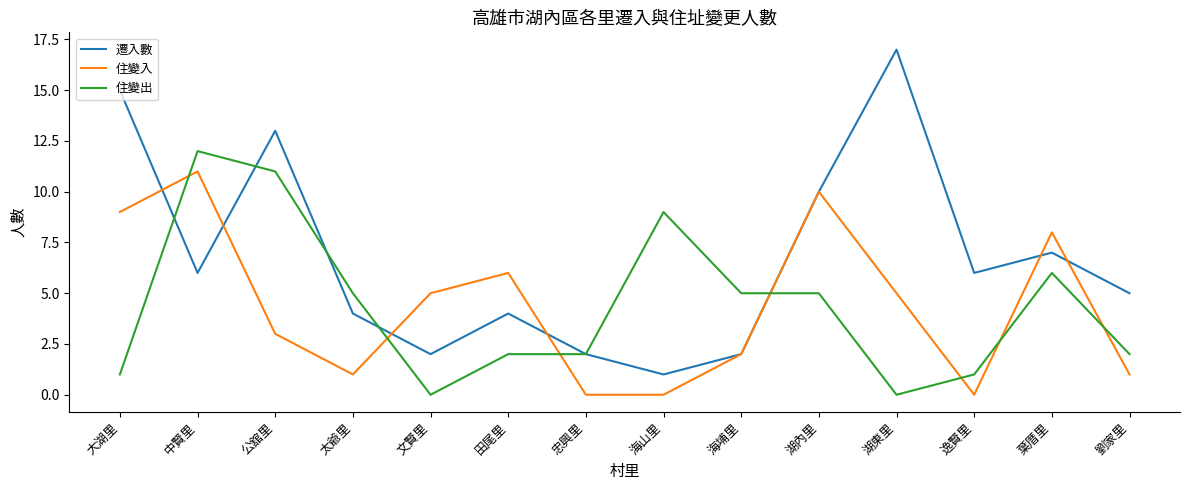

The 住變入 series shows 2 at 海埔里. True or false?

True